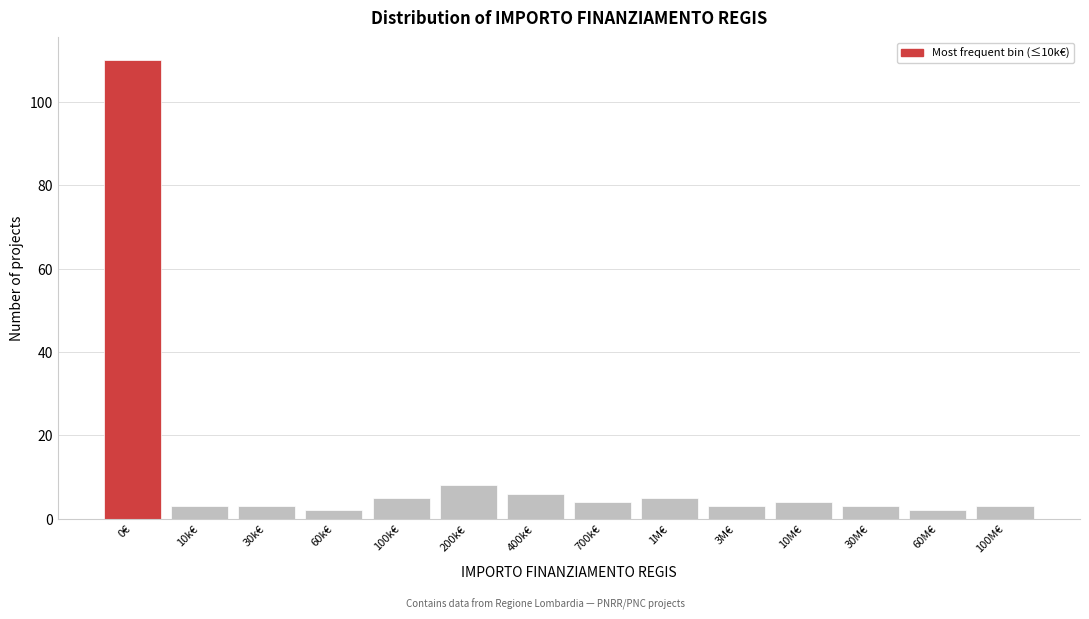

Reading left to right, transcribe all the data shown in this chart.

110	3	3	2	5	8	6	4	5	3	4	3	2	3